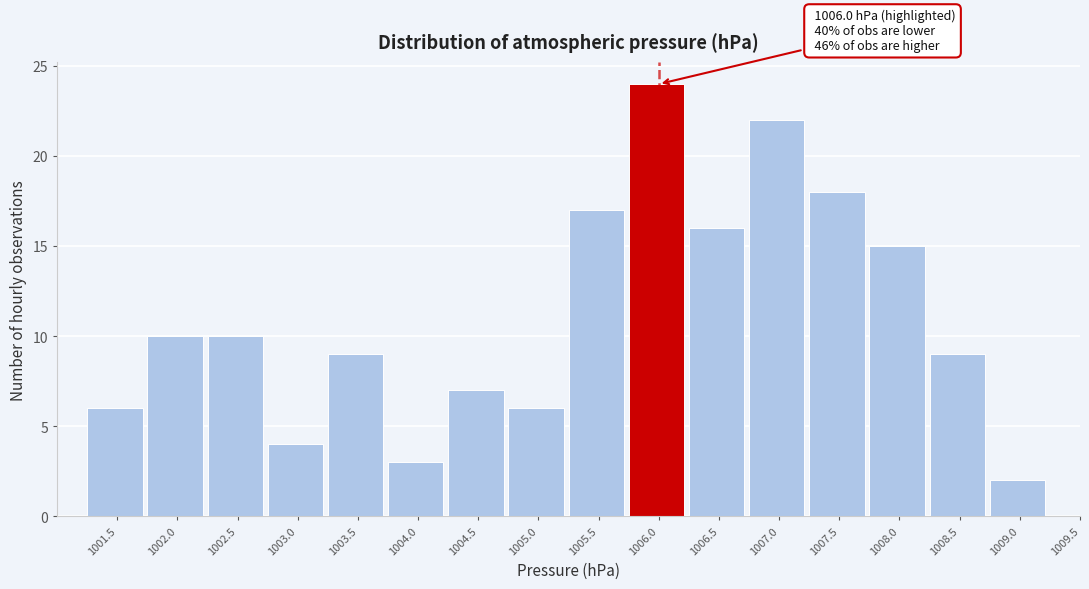

Reading left to right, extract all data points from this chart.

6	10	10	4	9	3	7	6	17	24	16	22	18	15	9	2